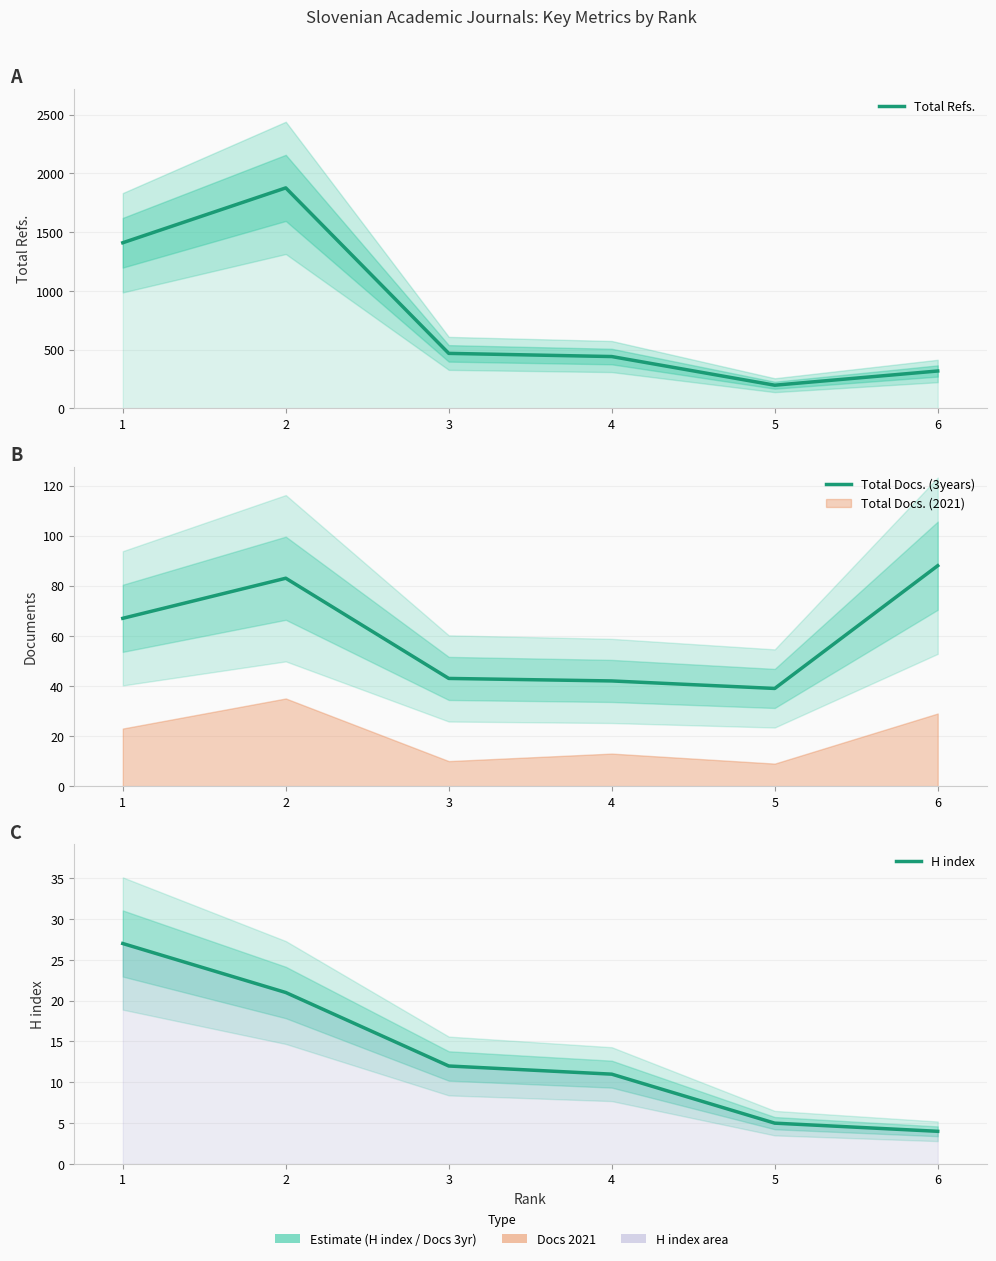

List the labels in order of H index value, smallest first.

6, 5, 4, 3, 2, 1